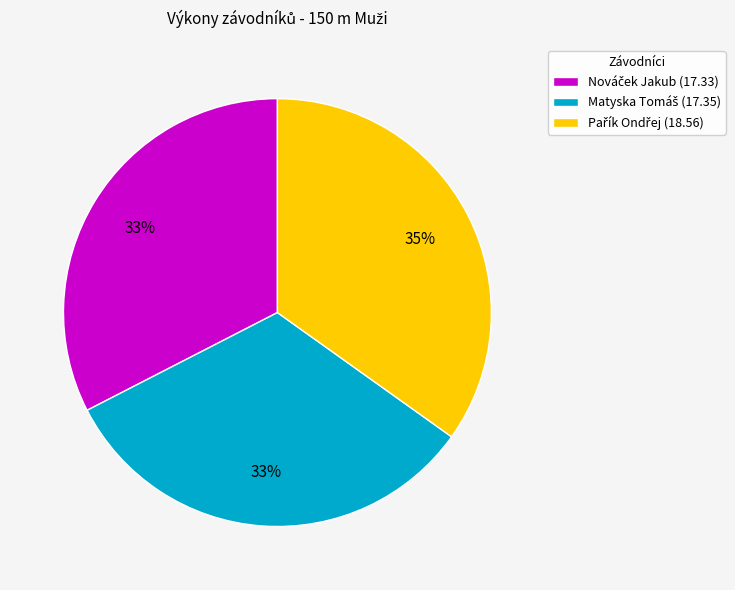

To the nearest percent, what is the difference between the largest and smallest slice percentages?

2%